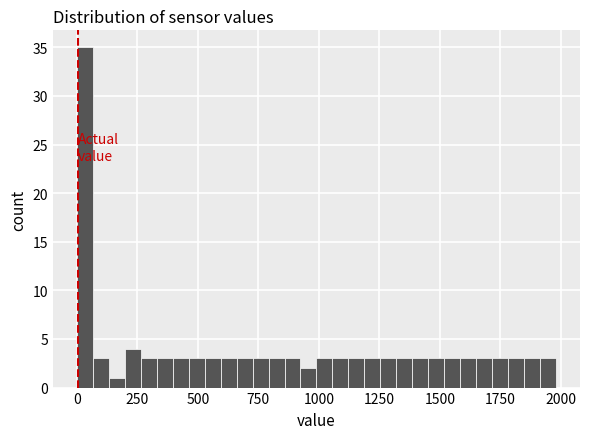

Read against the x-axis, roughly where is the centre of the tallest bar?

50